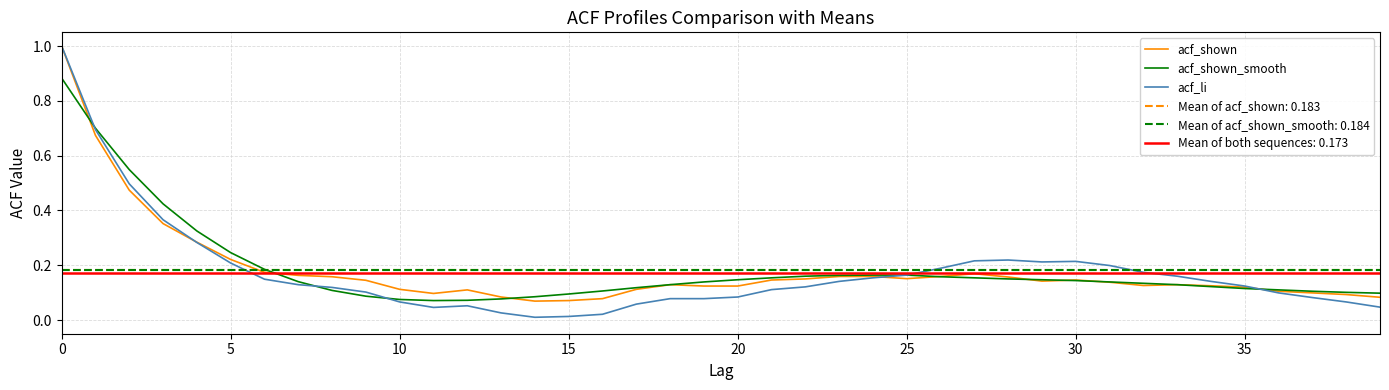

What are all the series names shown in the legend?

acf_shown, acf_shown_smooth, acf_li